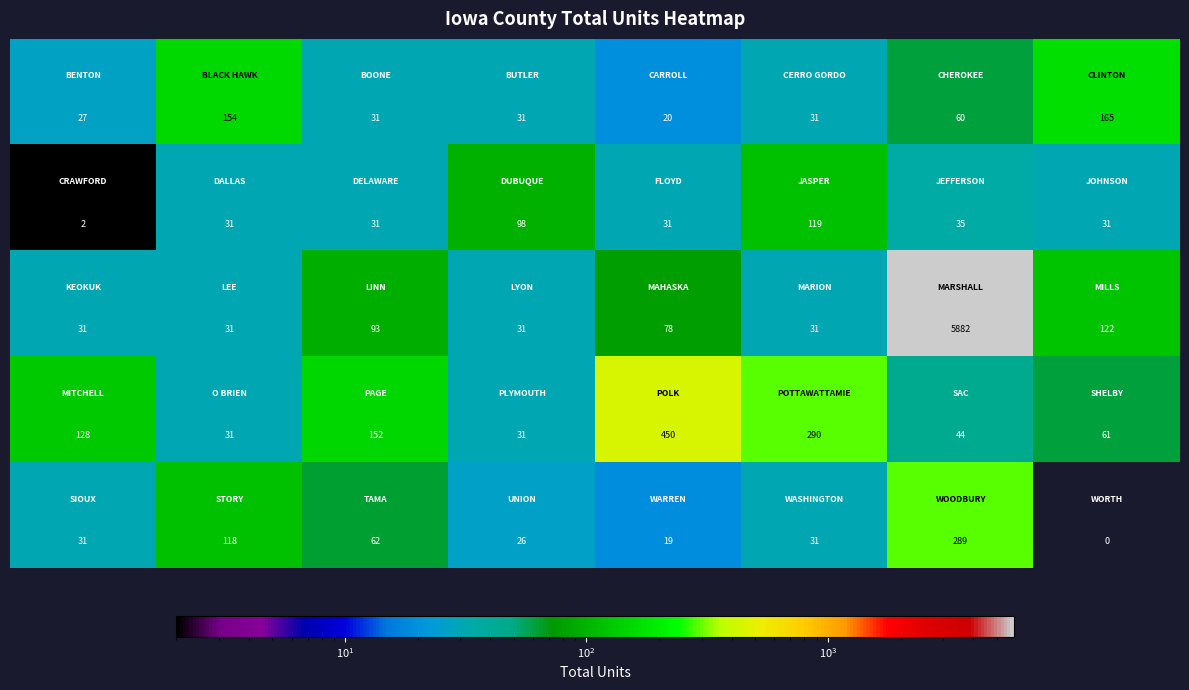

What is the greatest value displayed?

5882